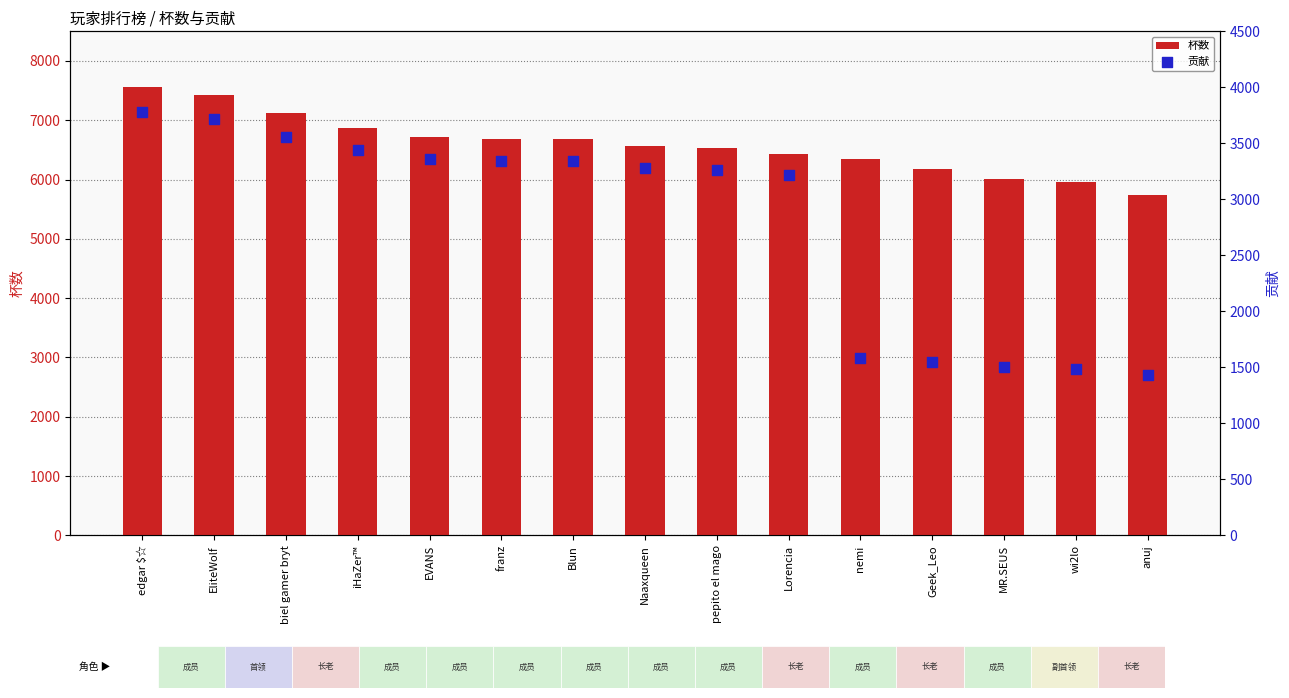

Which series contains the highest Y value?

杯数